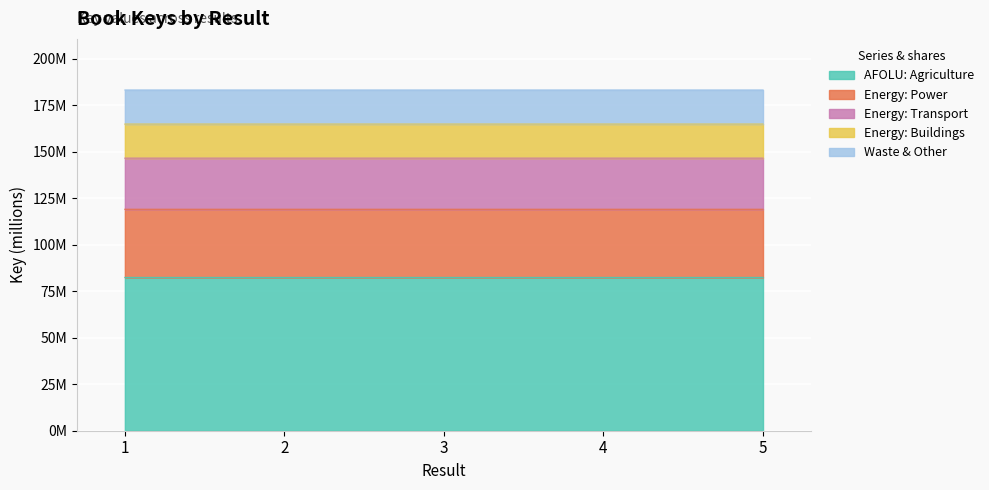

What is the average value?

82491896.1